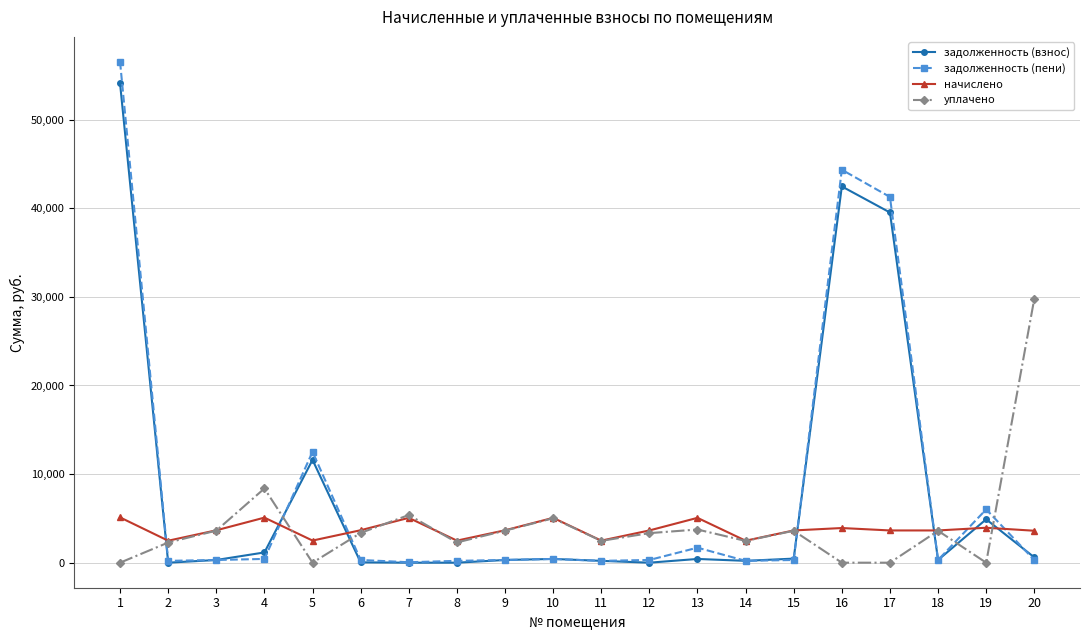

Is this an area chart (filled region under the line)?

No